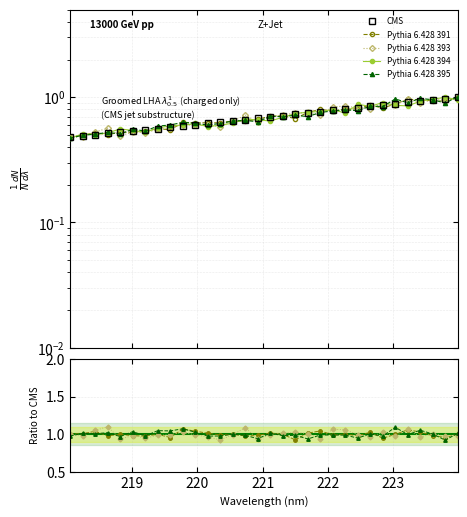

Is it true that the value at 220.1623 is 1.1?

False